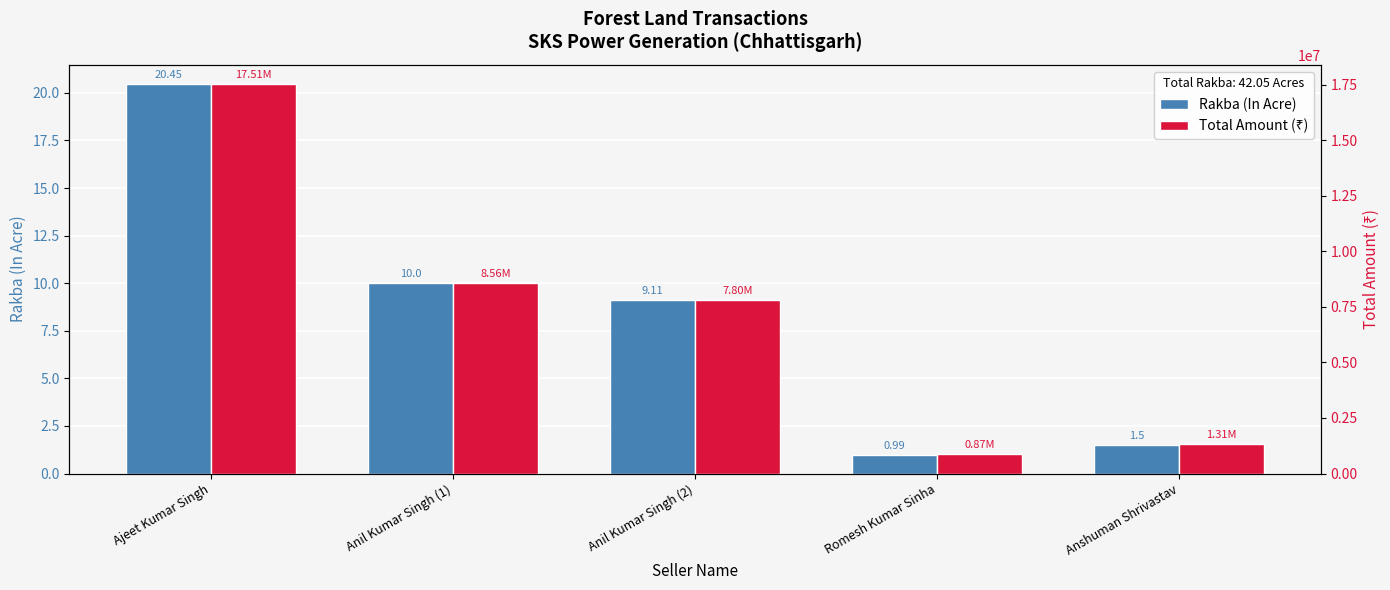

What is the smallest value displayed?

1.0